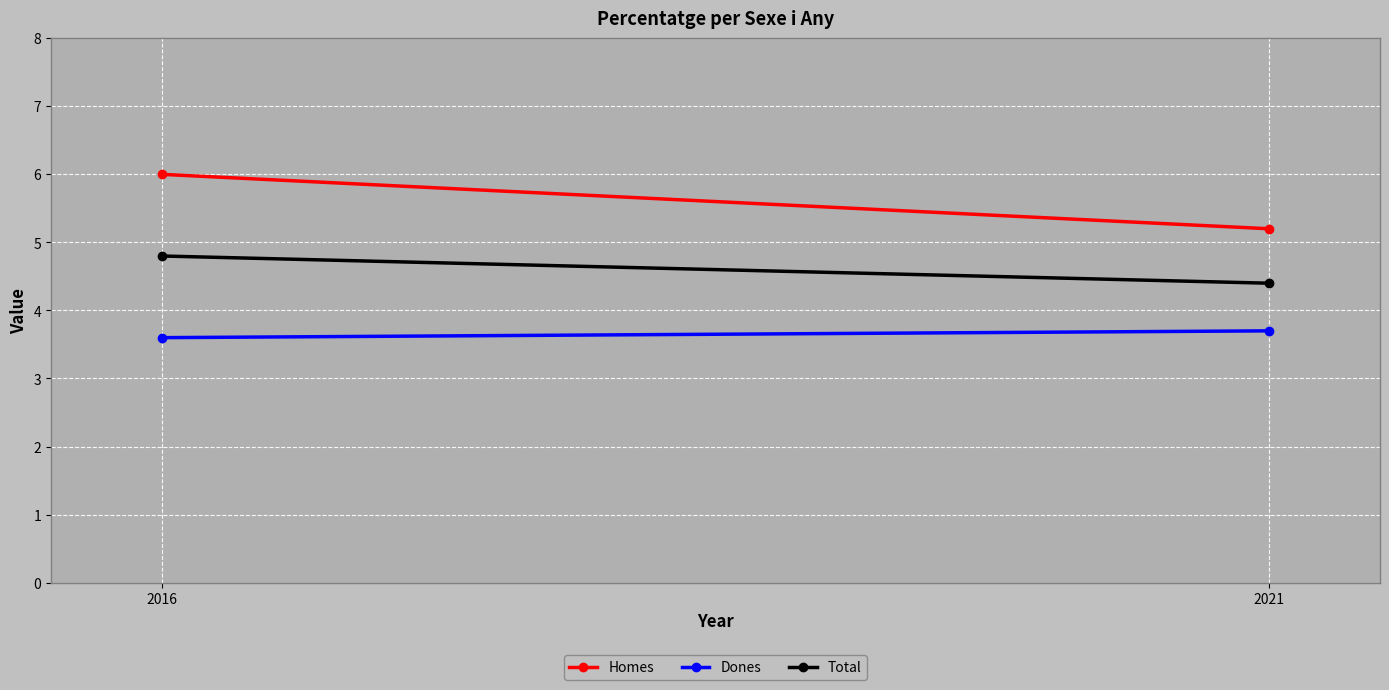

How many lines are shown in the chart?

3